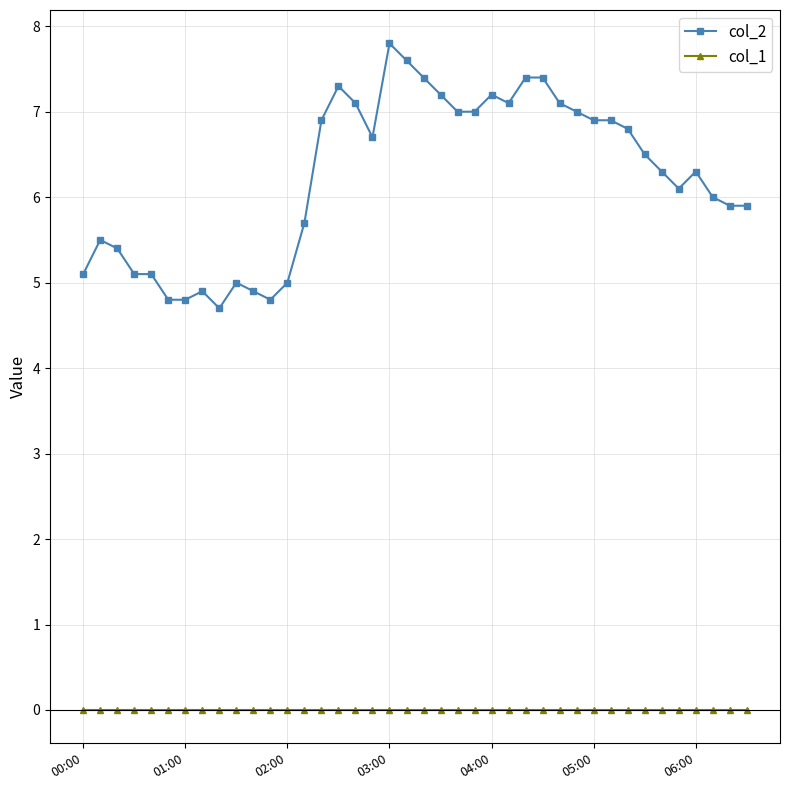

Reading left to right, extract all data points from this chart.

col_2: 5.1	5.5	5.4	5.1	5.1	4.8	4.8	4.9	4.7	5.0	4.9	4.8	5.0	5.7	6.9	7.3	7.1	6.7	7.8	7.6	7.4	7.2	7.0	7.0	7.2	7.1	7.4	7.4	7.1	7.0	6.9	6.9	6.8	6.5	6.3	6.1	6.3	6.0	5.9	5.9
col_1: 0.0	0.0	0.0	0.0	0.0	0.0	0.0	0.0	0.0	0.0	0.0	0.0	0.0	0.0	0.0	0.0	0.0	0.0	0.0	0.0	0.0	0.0	0.0	0.0	0.0	0.0	0.0	0.0	0.0	0.0	0.0	0.0	0.0	0.0	0.0	0.0	0.0	0.0	0.0	0.0